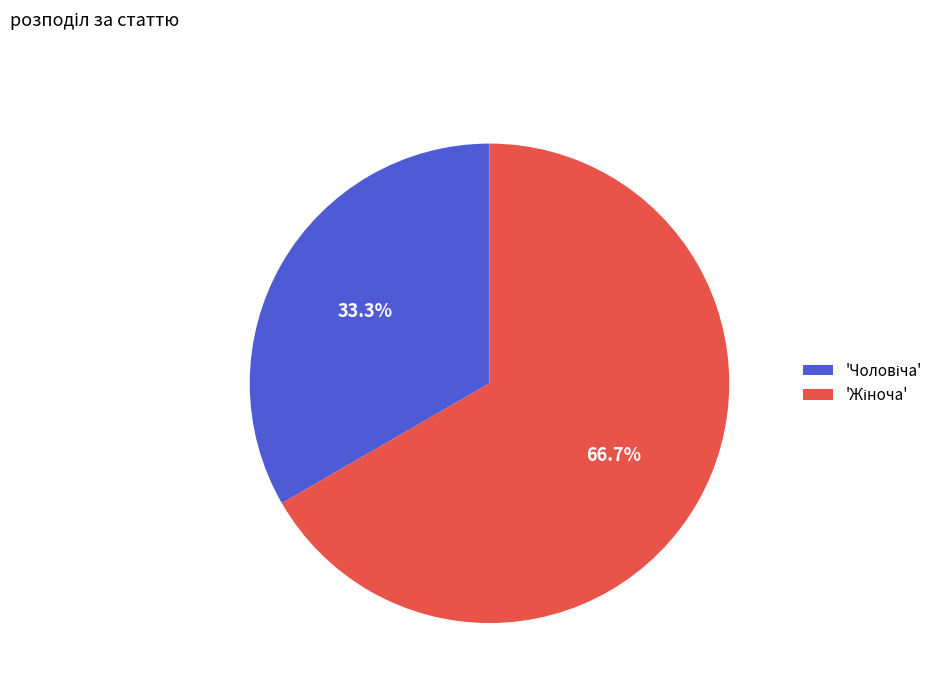

Is there any slice that represents more than half of the pie?

Yes